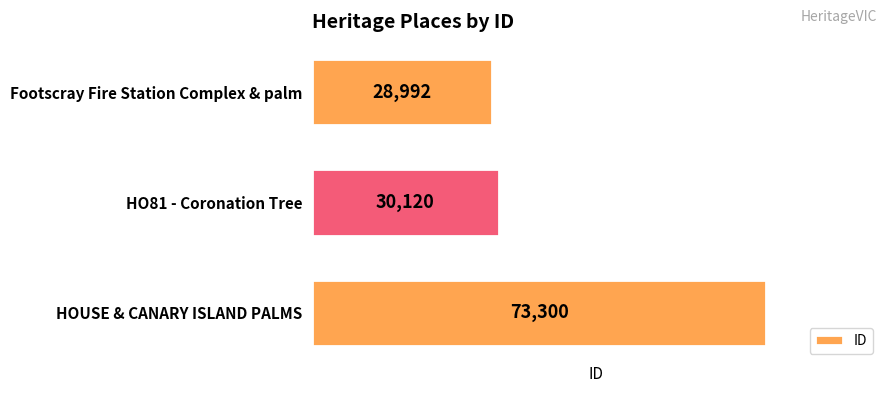

What is the difference between the values at HO81 - Coronation Tree and HOUSE & CANARY ISLAND PALMS?

43180